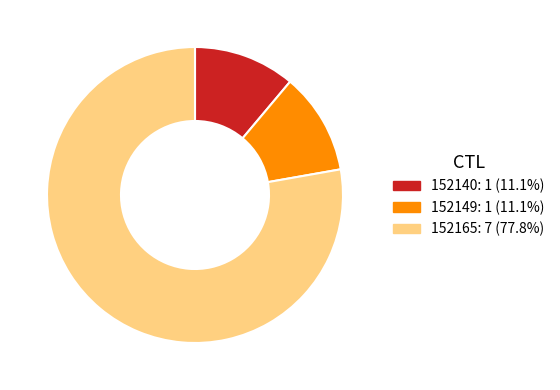

What is the largest slice in the pie chart?

152165